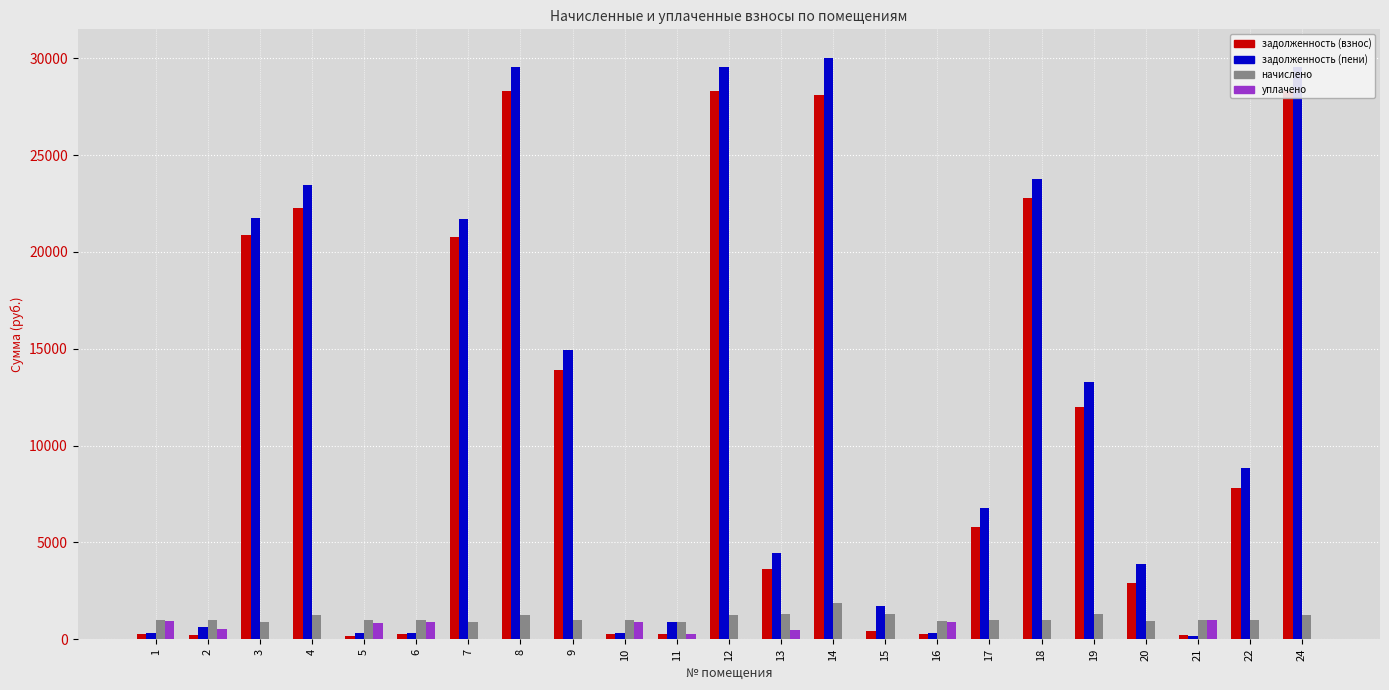

At which label does начислено first exceed 996?

1